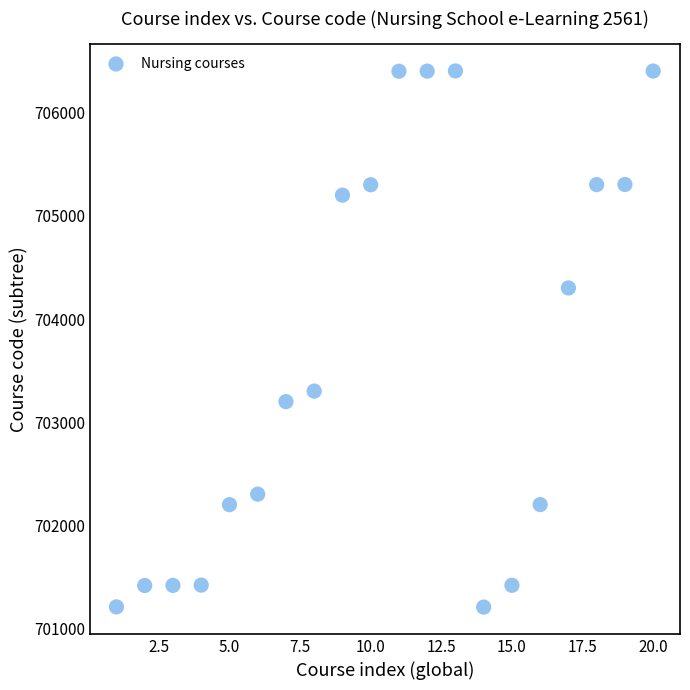

What is the range of X values (max minus min)?

19